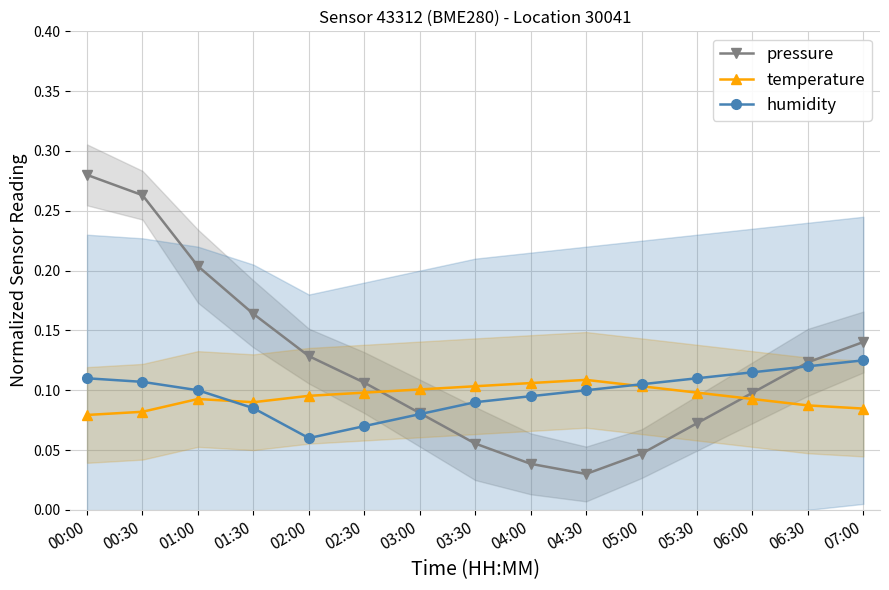

Between 00:00 and 07:00, which series saw the biggest shift?

pressure